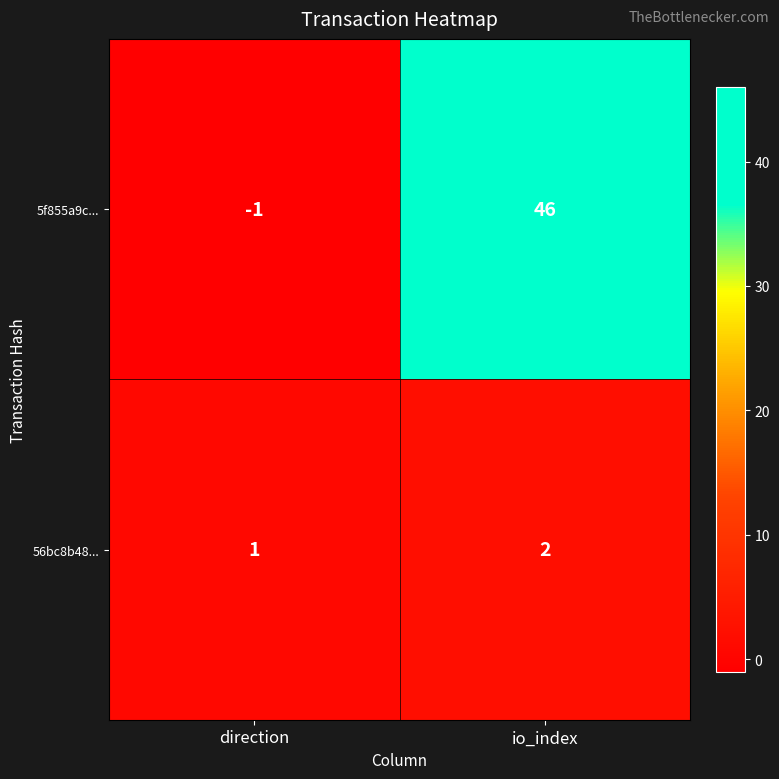

Which series changed the most between direction and io_index?

5f855a9c...